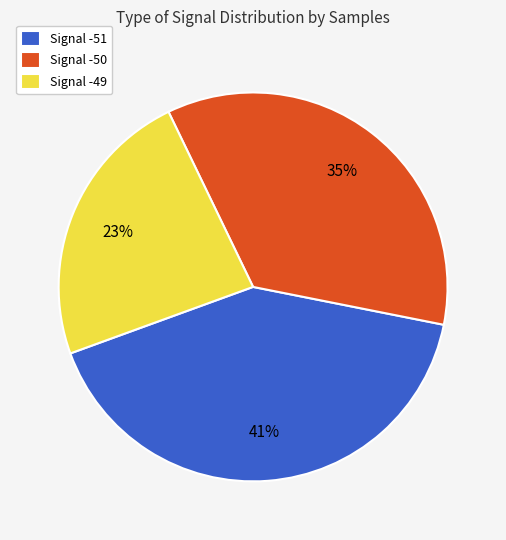

Which has a higher value, Signal -51 or Signal -50?

Signal -51